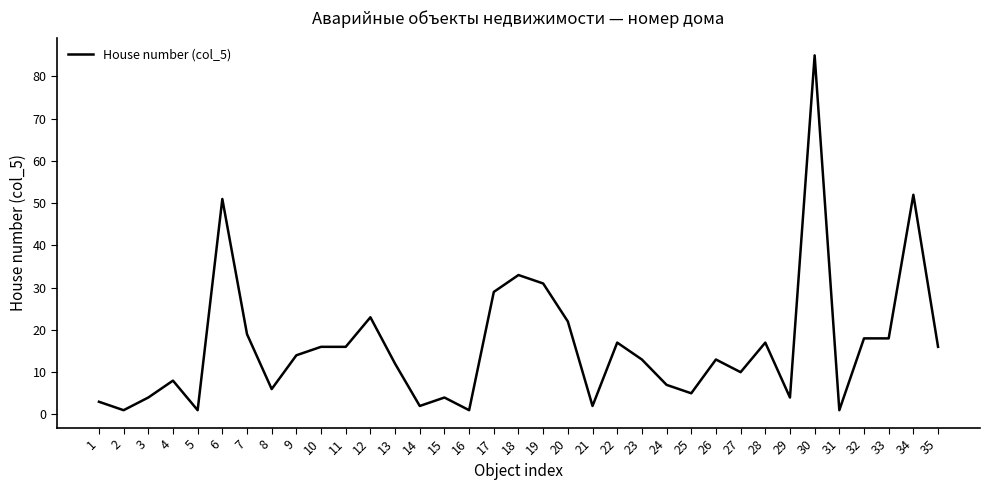

What is the ratio of the value at 17 to the value at 1?

9.7